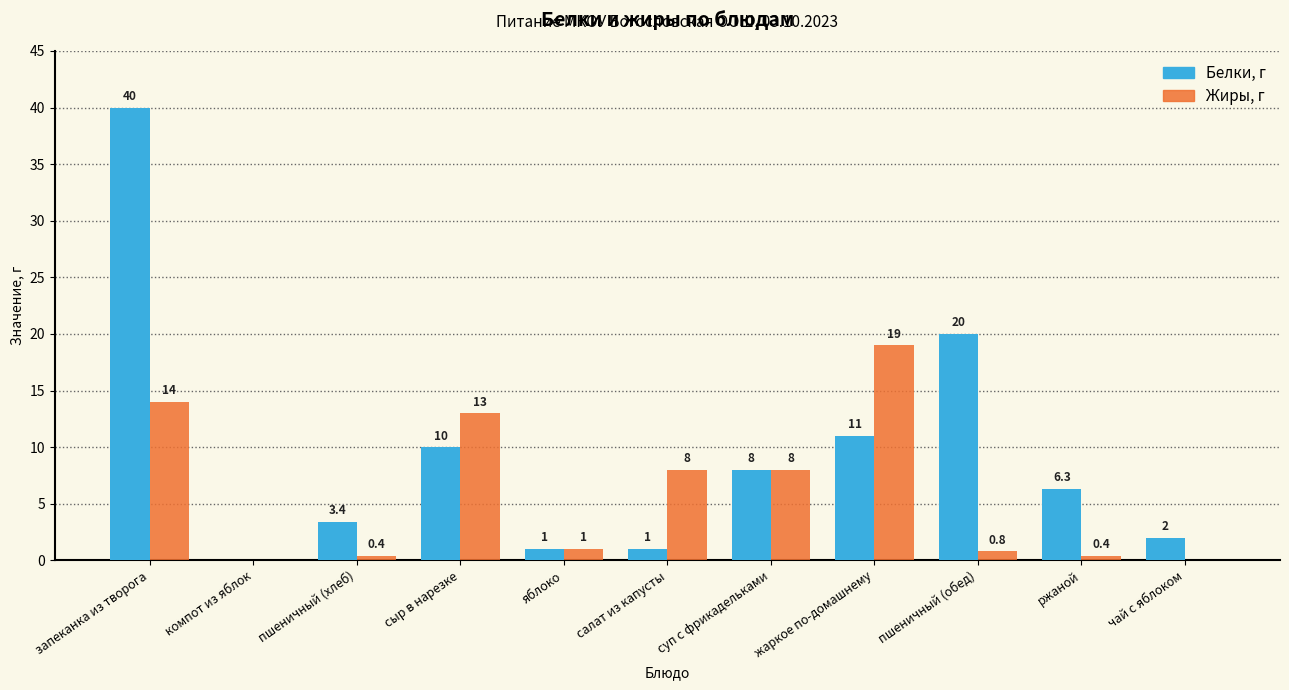

What is the total value across all series at салат из капусты?

9.0